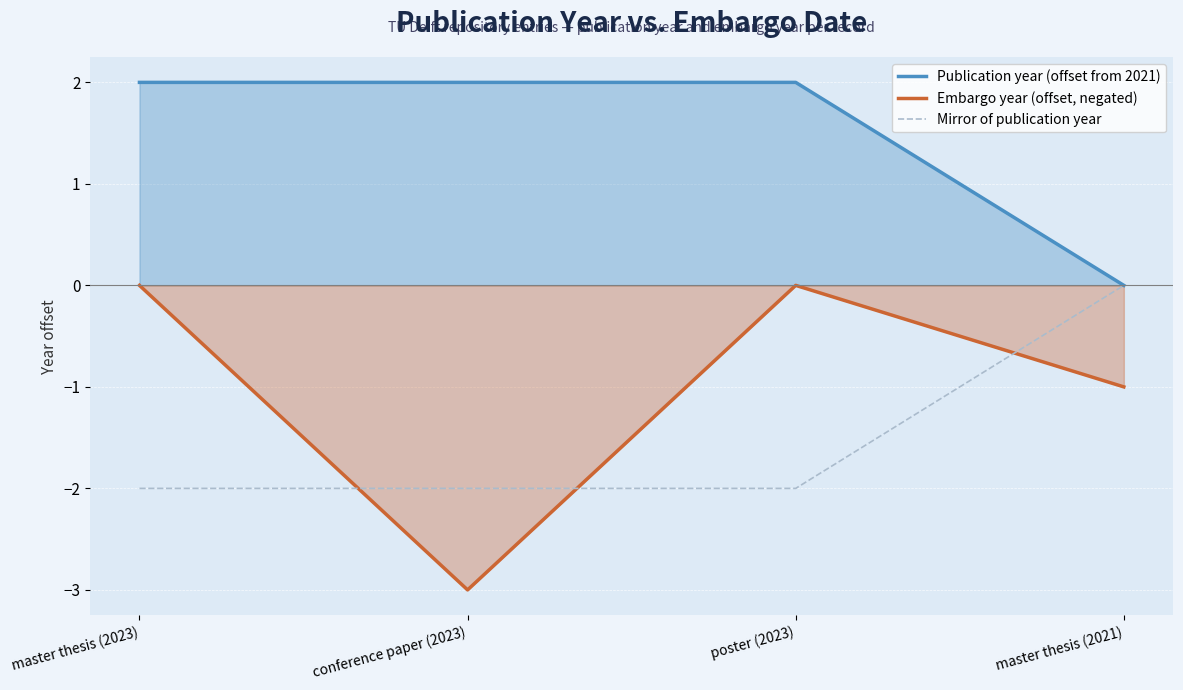

The value of Mirror of publication year at poster (2023) is -2. True or false?

True